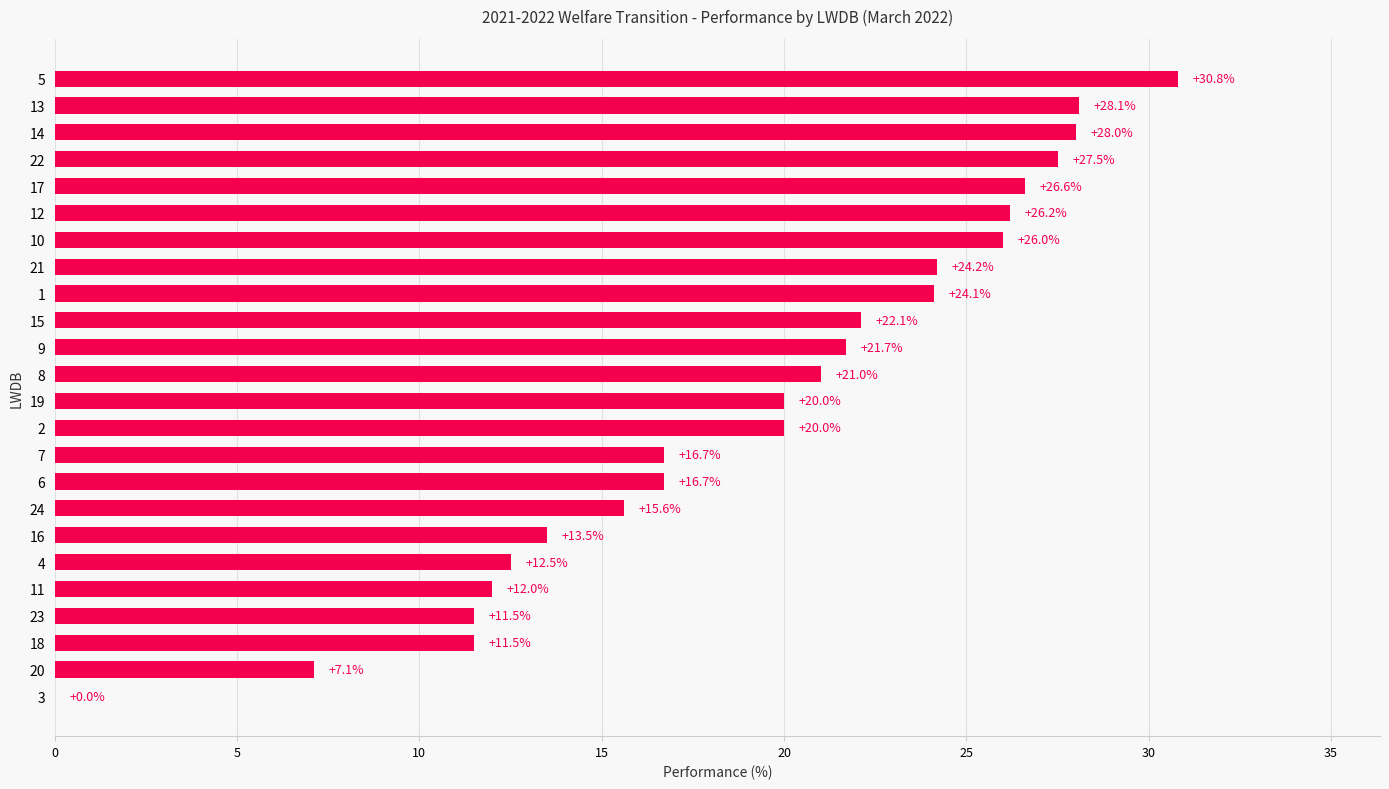

How many data points does each series have?

24